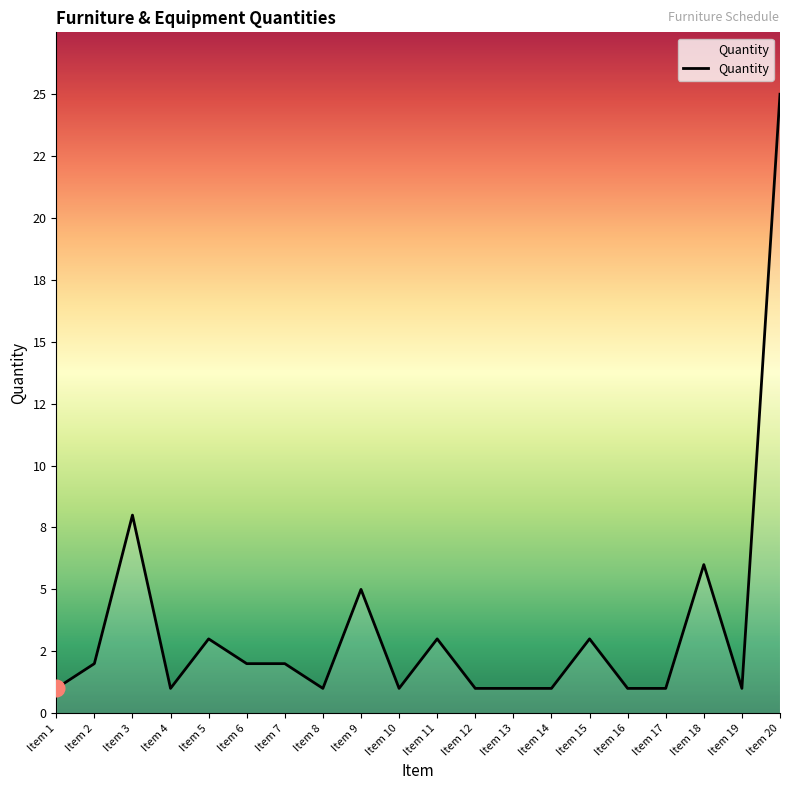

Rank the categories by value from lowest to highest.

Item 1, Item 4, Item 8, Item 10, Item 12, Item 13, Item 14, Item 16, Item 17, Item 19, Item 2, Item 6, Item 7, Item 5, Item 11, Item 15, Item 9, Item 18, Item 3, Item 20